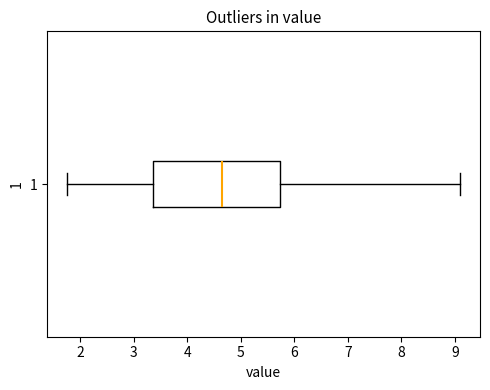

Transcribe this box plot: give where the median line is, the range the box spans, and where the two whiskers end, as read against the x-axis. The values are not printed on the chart, so give them approximately, as read against the axis.

median 4.6, box 3.4 to 5.7, whiskers 1.8 to 9.1